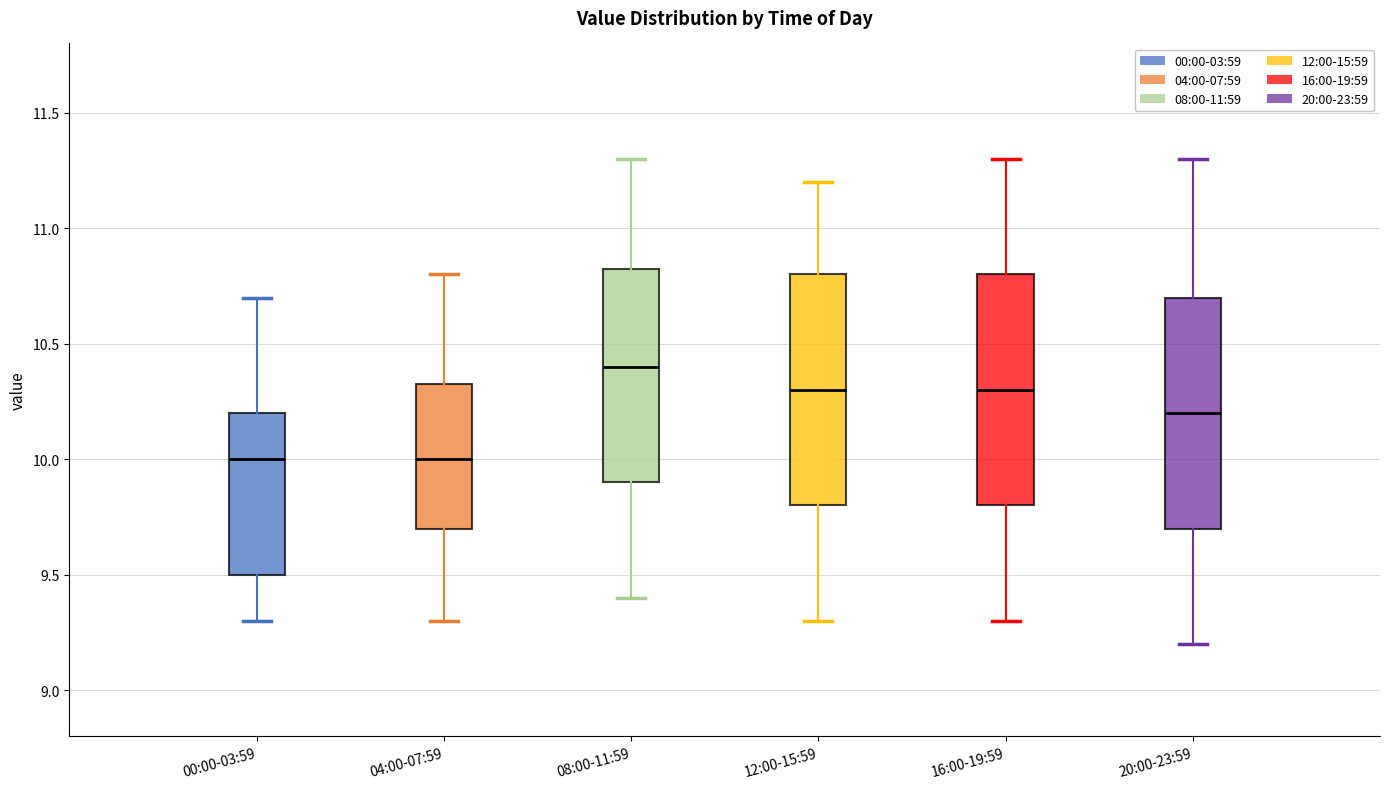

Reading left to right, read every box against the y-axis: the position of its median line, the range the box covers, and the ends of its whiskers. The values are not printed on the chart, so give them approximately, as read against the axis.

00:00-03:59: median 10.00, box 9.50 to 10.20, whiskers 9.30 to 10.70
04:00-07:59: median 10.00, box 9.70 to 10.35, whiskers 9.30 to 10.80
08:00-11:59: median 10.40, box 9.90 to 10.85, whiskers 9.40 to 11.30
12:00-15:59: median 10.30, box 9.80 to 10.80, whiskers 9.30 to 11.20
16:00-19:59: median 10.30, box 9.80 to 10.80, whiskers 9.30 to 11.30
20:00-23:59: median 10.20, box 9.70 to 10.70, whiskers 9.20 to 11.30